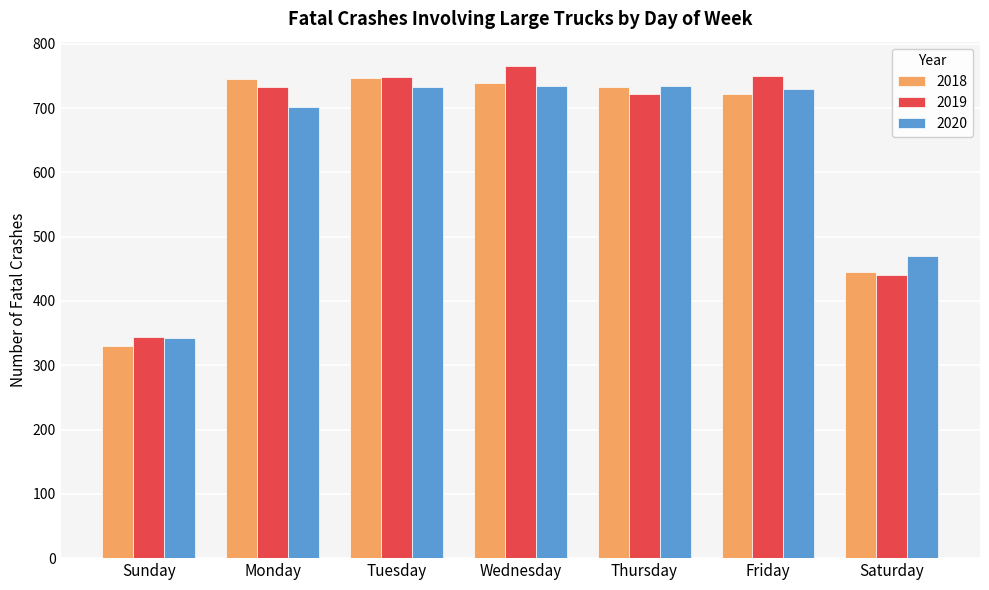

What is the smallest value displayed?

330